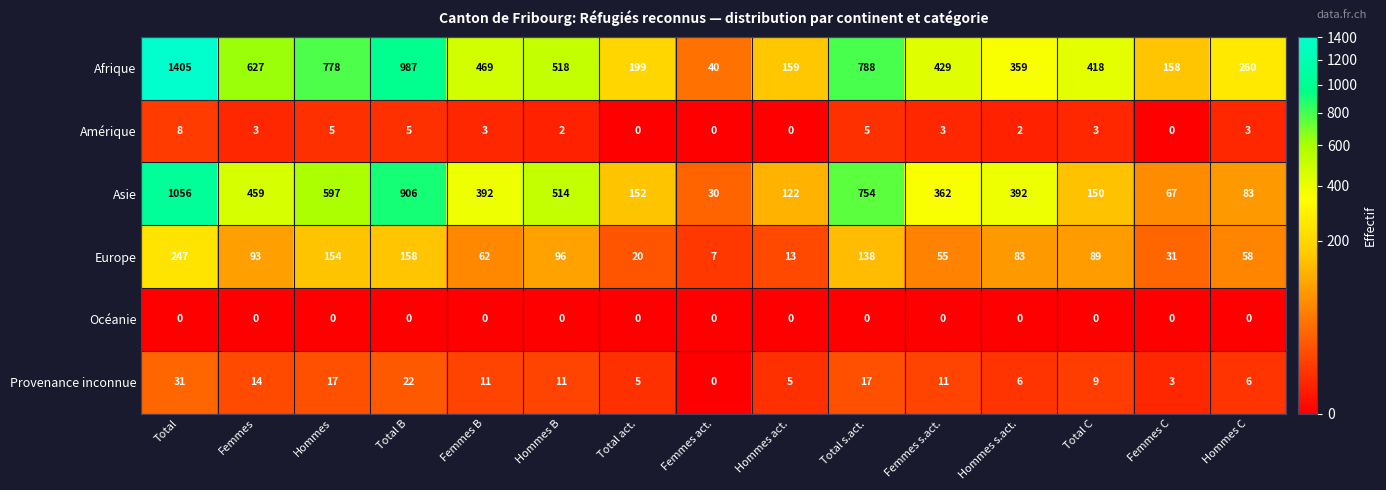

The value of Asie at Total B is 240. True or false?

False